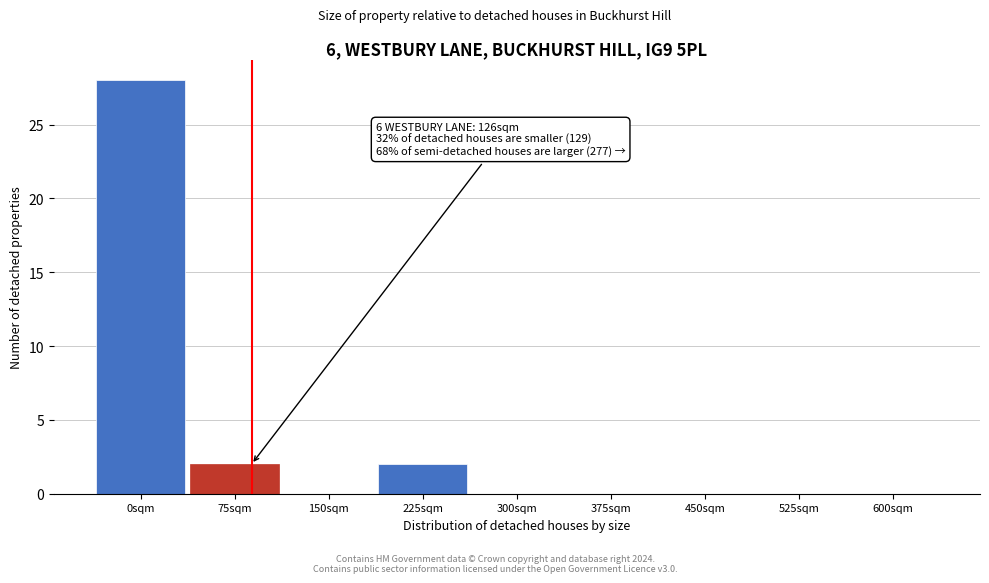

What is the sum of all values?

32